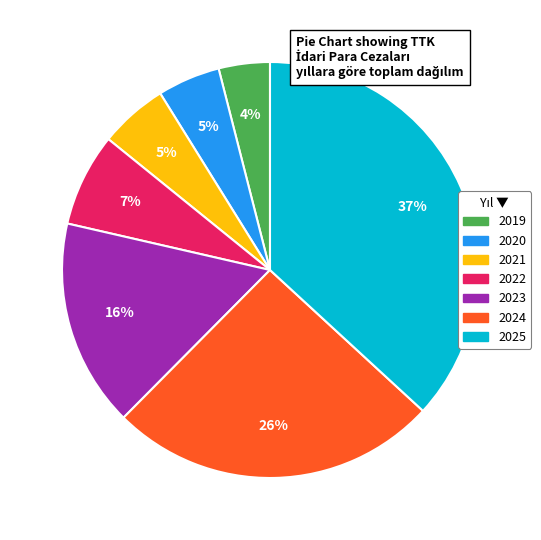

Count the number of slices in the pie.

7